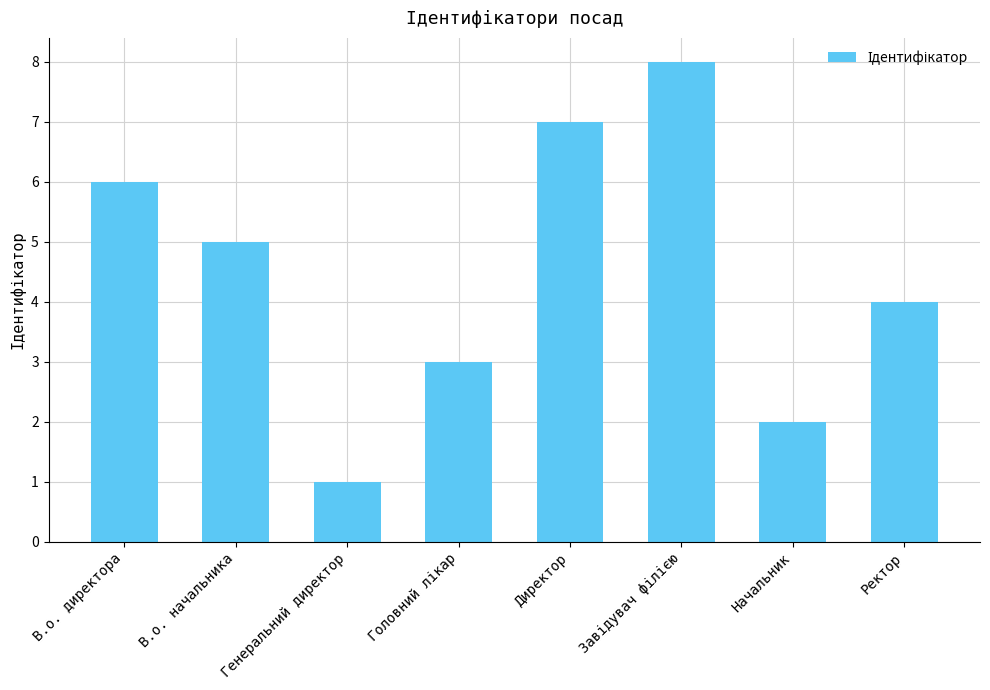

What position from the right is Ректор?

1